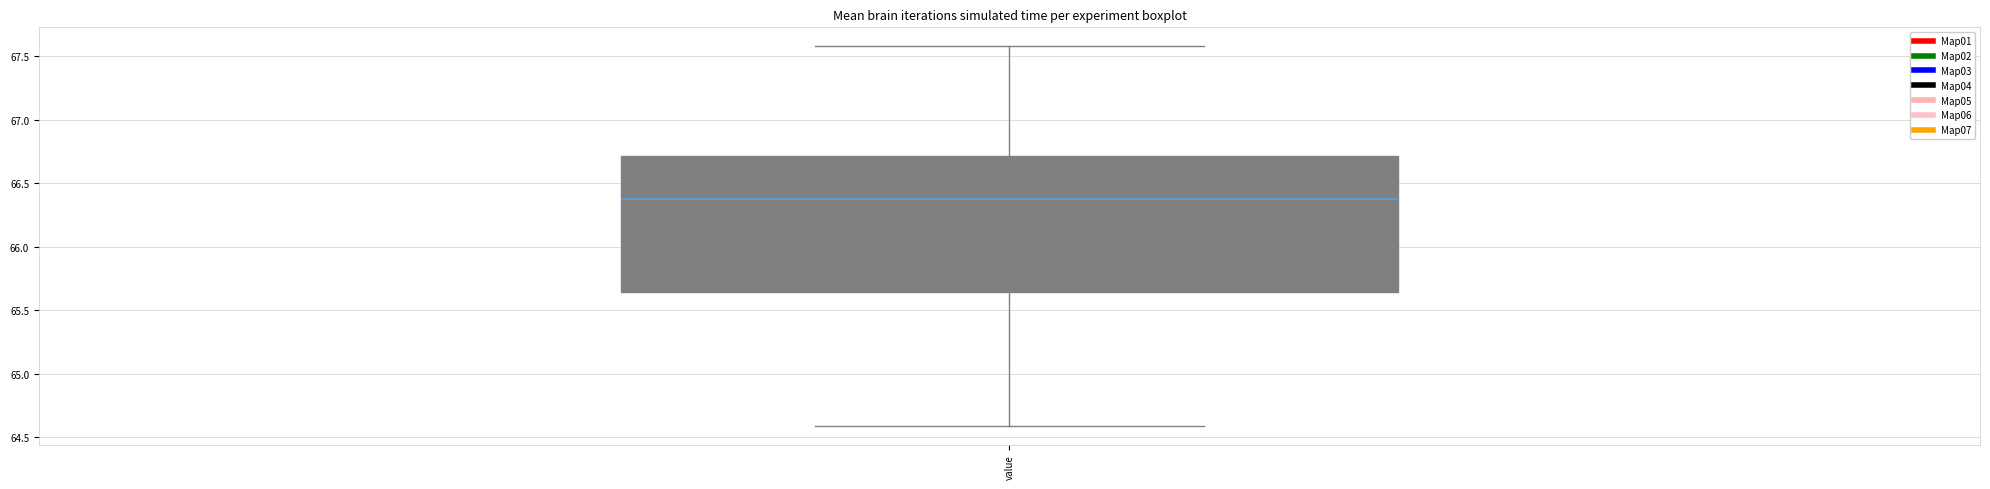

Where does the lower whisker of the box for value end on the y-axis? The values are not printed on the chart, so give them approximately, as read against the axis.

64.60